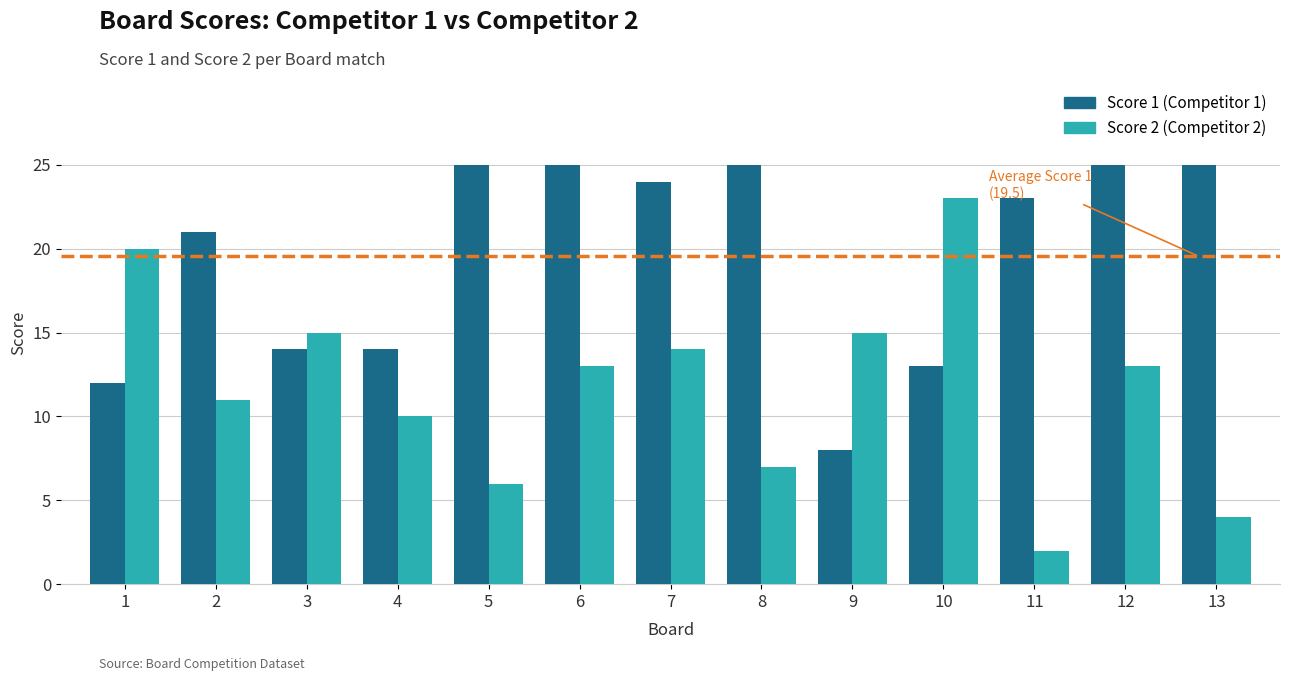

How many groups of bars are there?

13